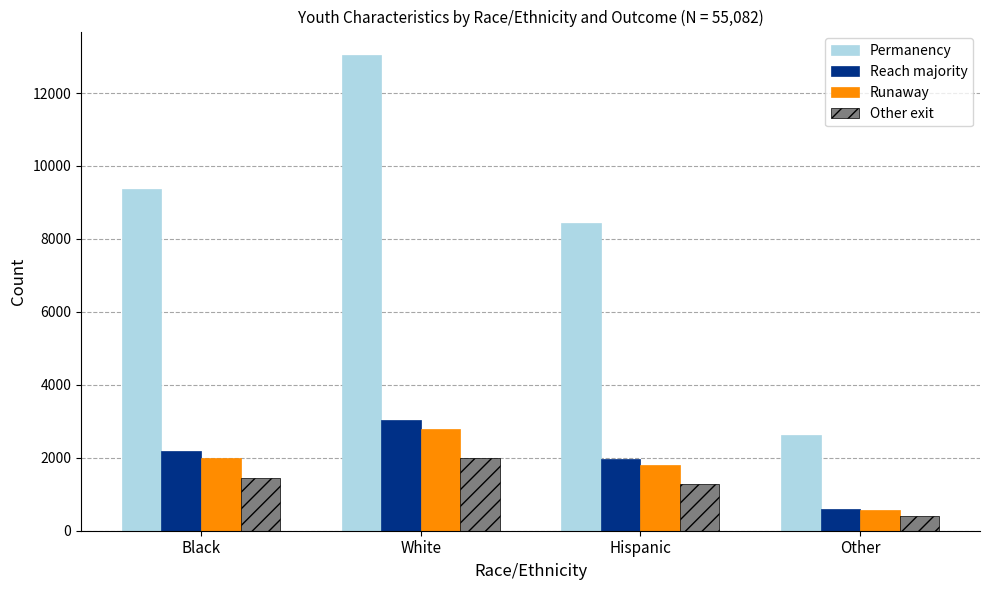

How many bars are there in total?

16